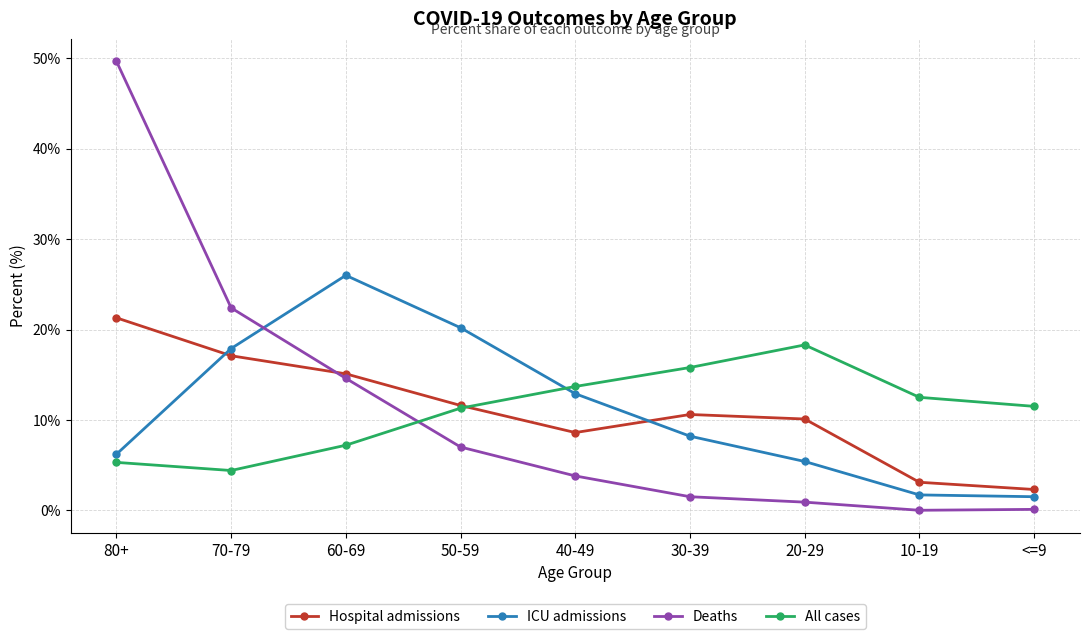

Is it true that Hospital admissions equals 3.1 at 10-19?

True